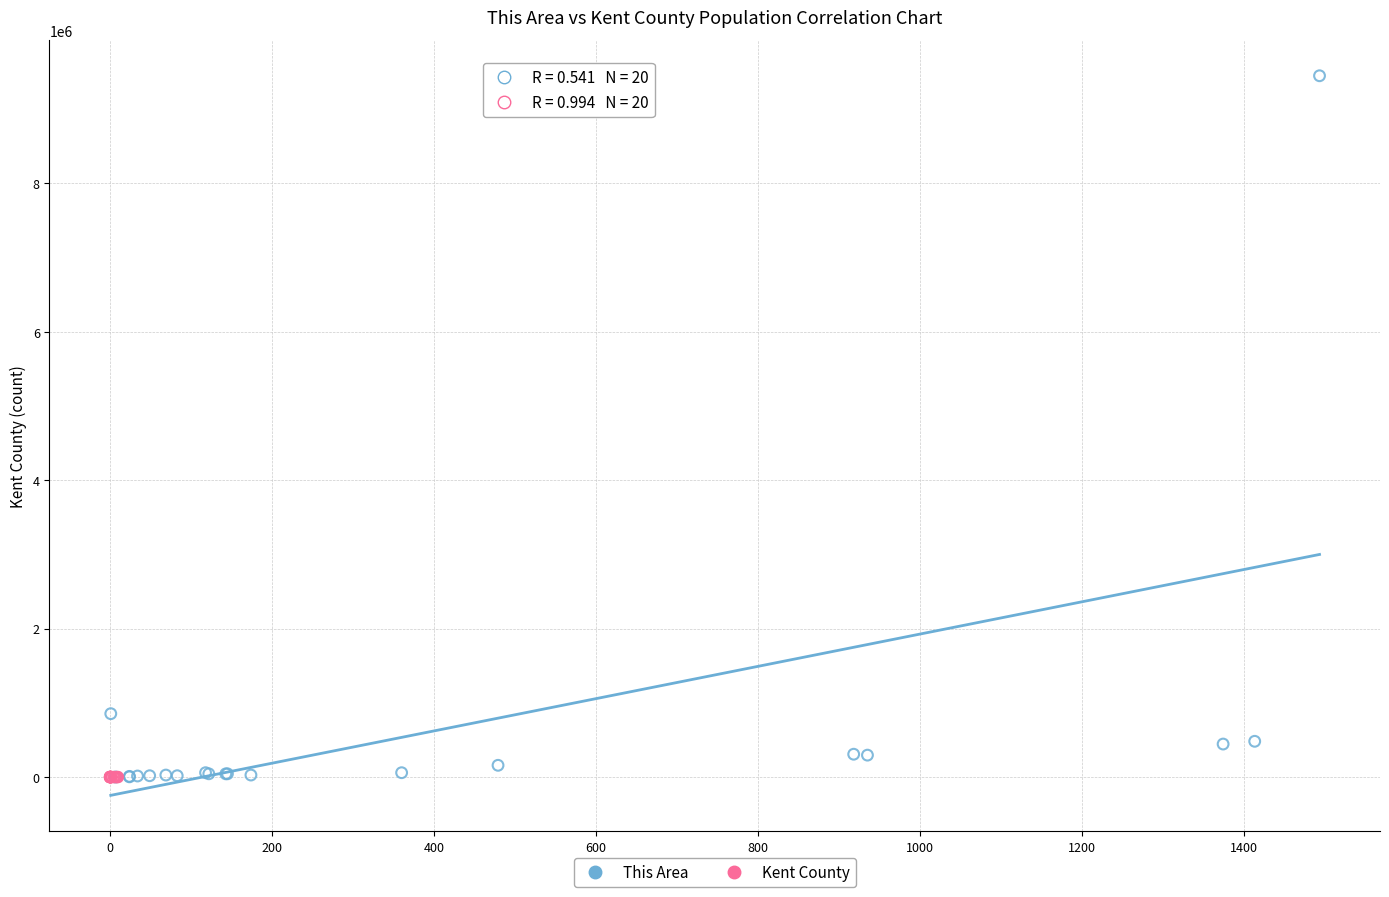

Which series has the widest spread of Y values?

This Area